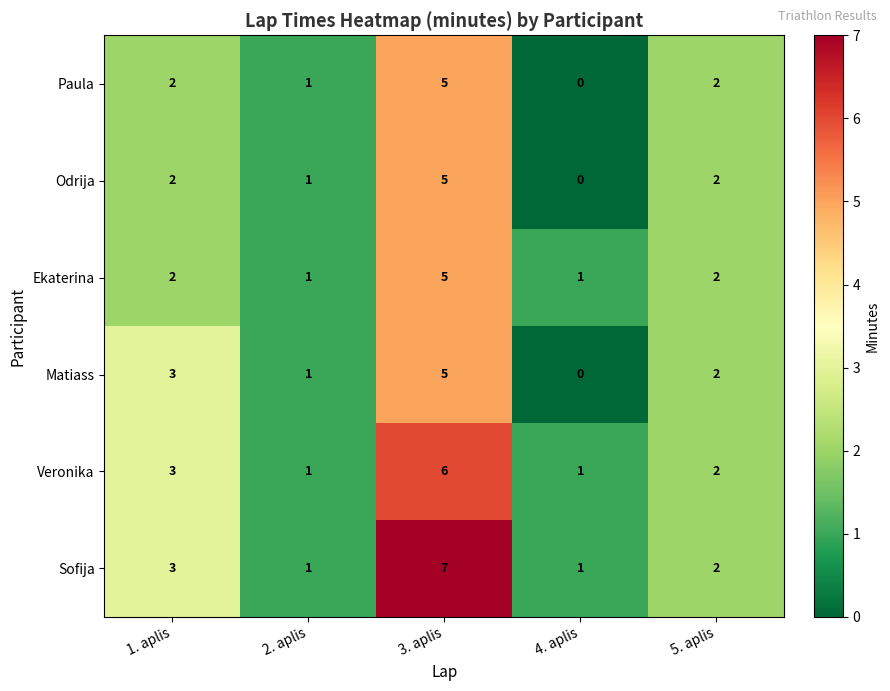

True or false: Odrija has a value of 3 at 3. aplis.

False